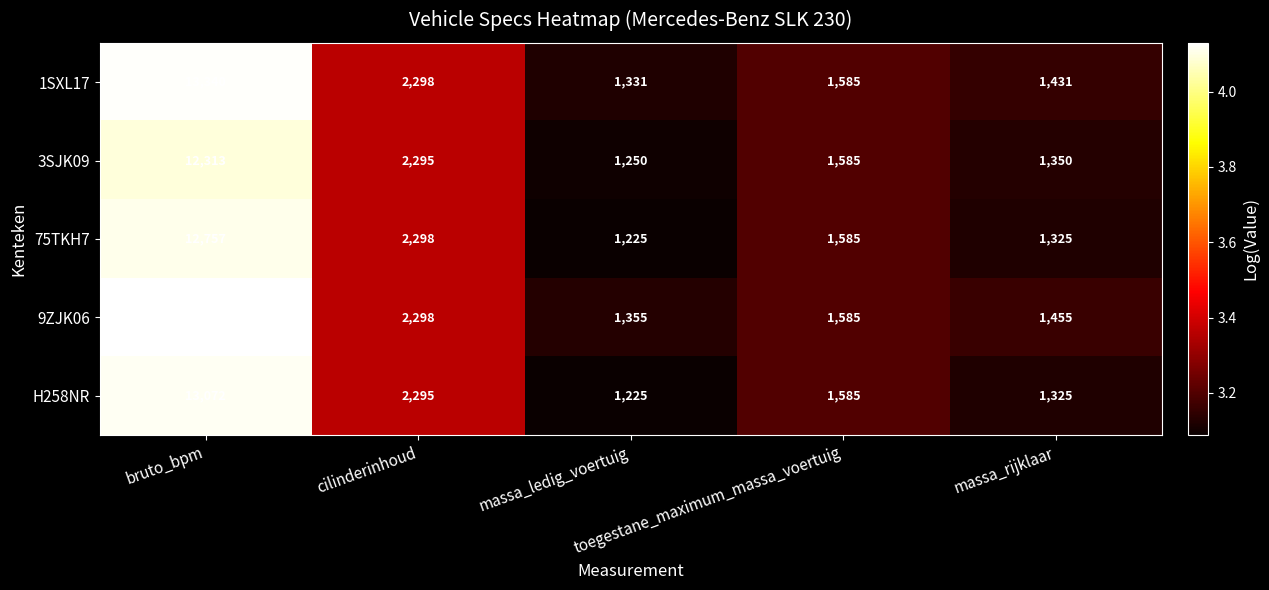

What is the smallest value displayed?

1225